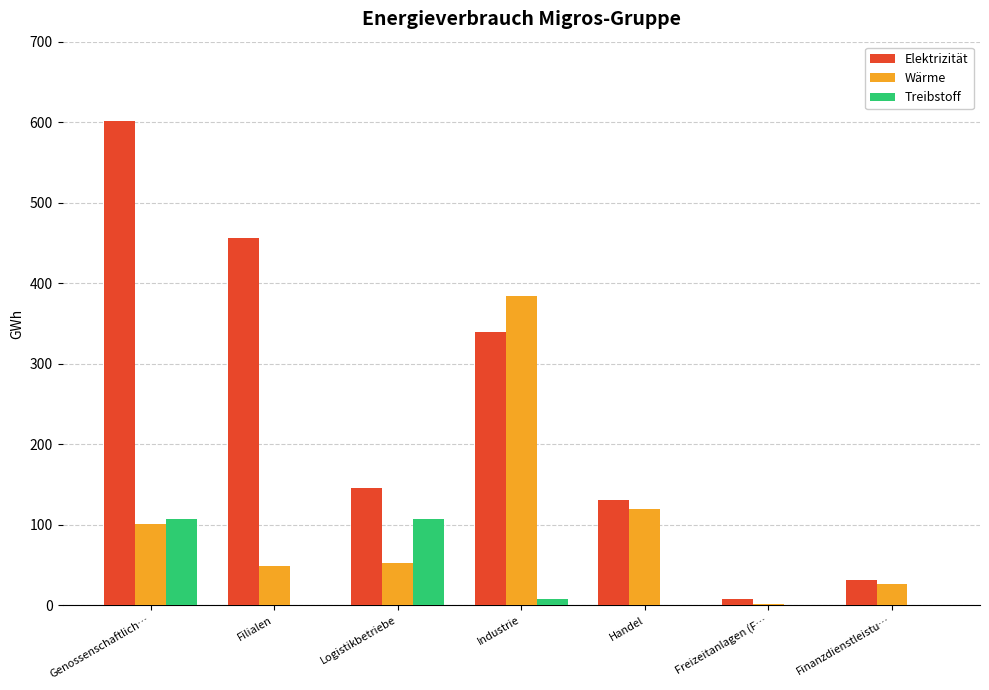

What is the difference between the Wärme values at Finanzdienstleistu… and Industrie?

357